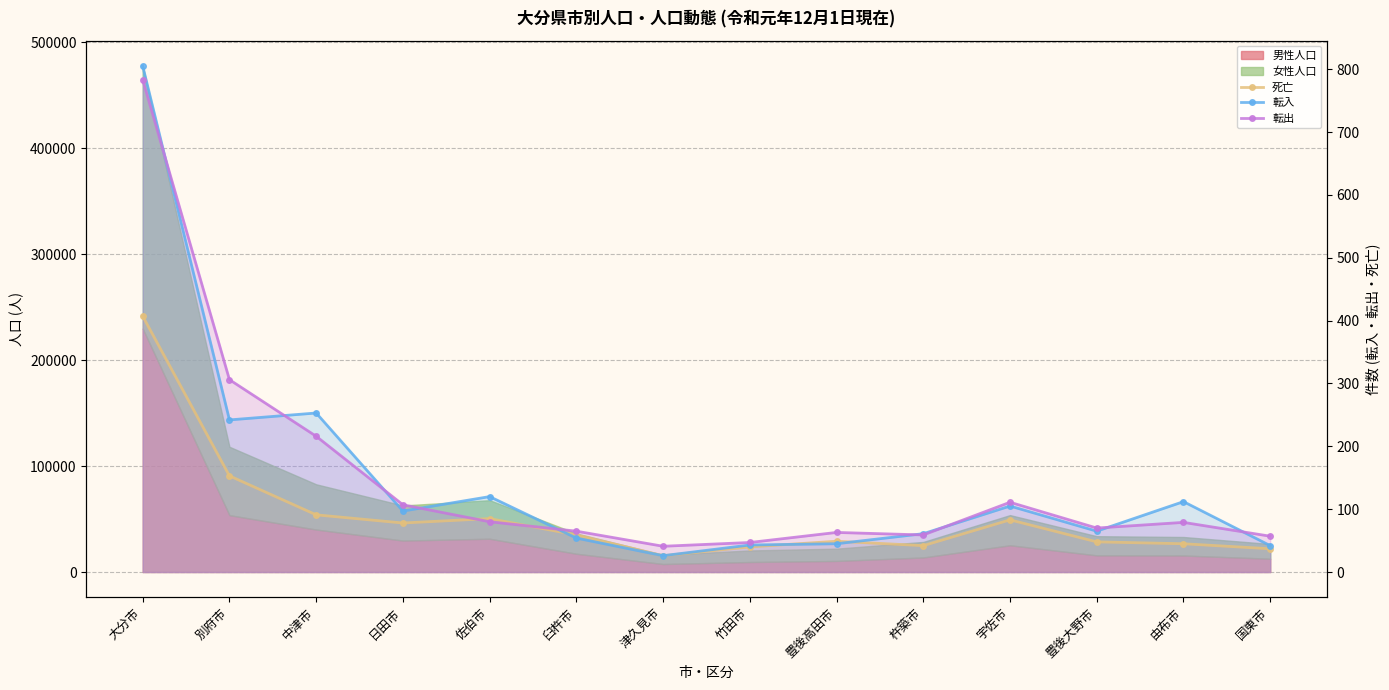

Rank the series at 中津市 from lowest to highest value.

死亡, 転出, 転入